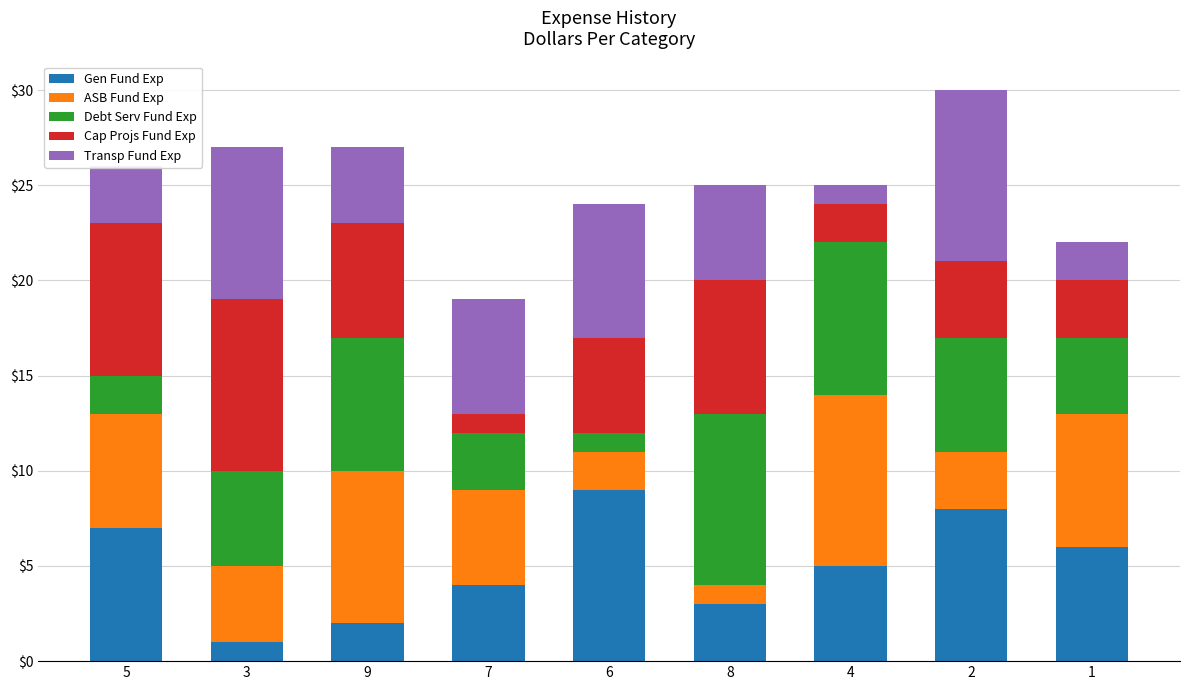

The value of Gen Fund Exp at 9 is 1. True or false?

False